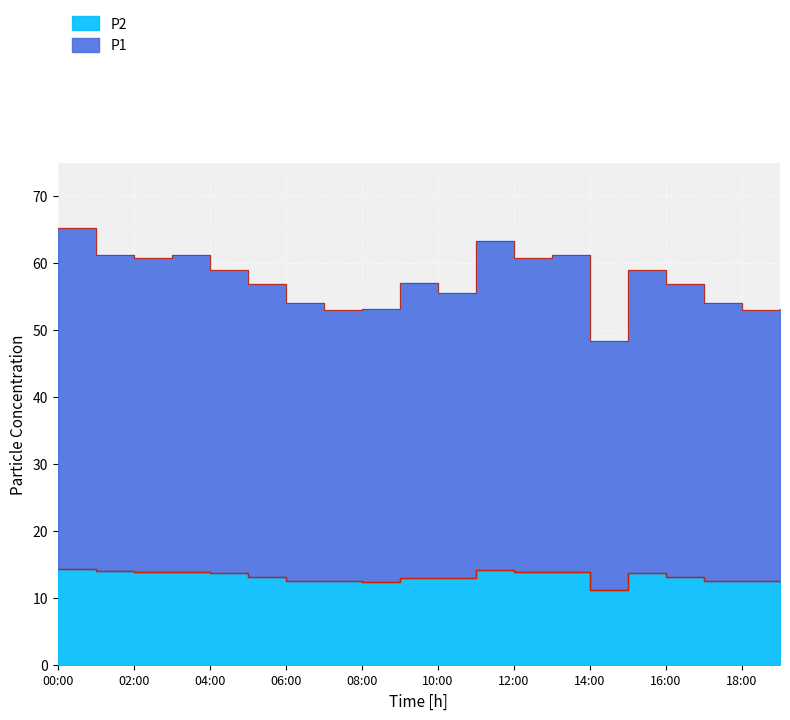

What is the value of the P1 point at the 10th from the left?

57.0